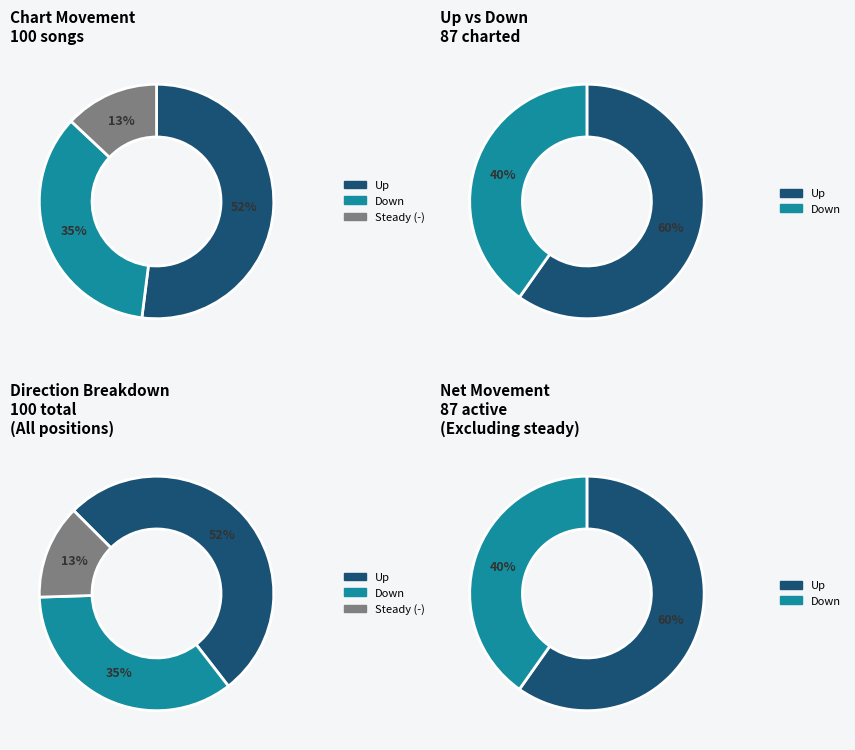

Which category has the smallest portion of the pie?

-